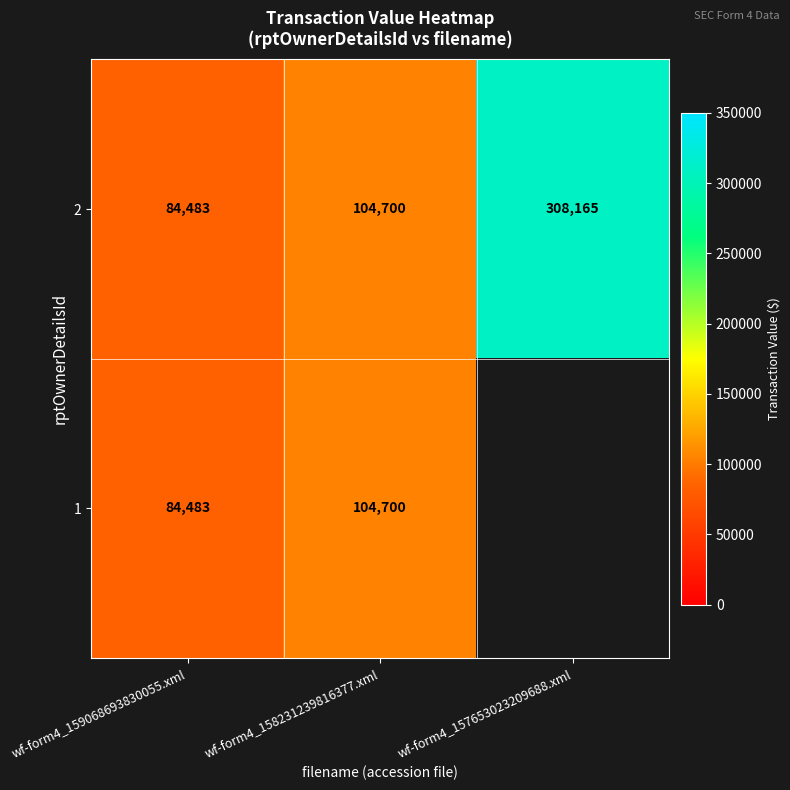

What is the total value across all series at wf-form4_158231239816377.xml?

209400